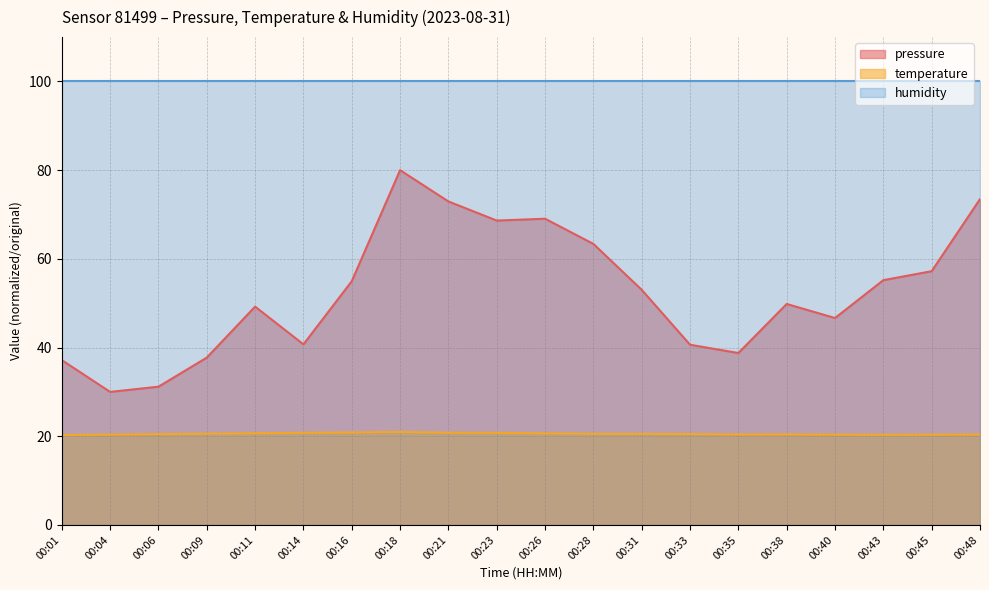

Rank the series at 00:40 from lowest to highest value.

temperature, pressure, humidity